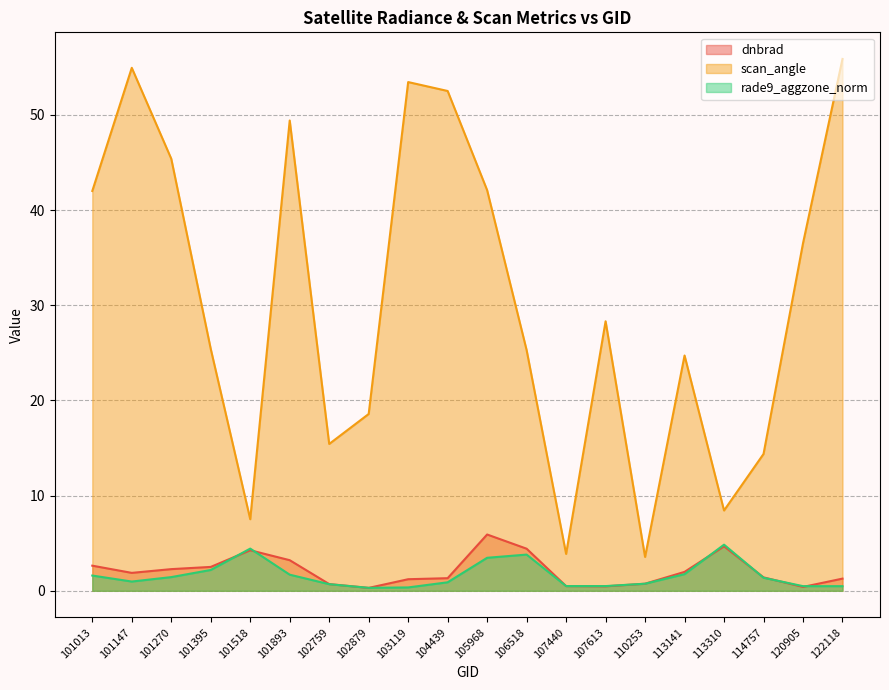

Read the rade9_aggzone_norm value at 101893.

1.7